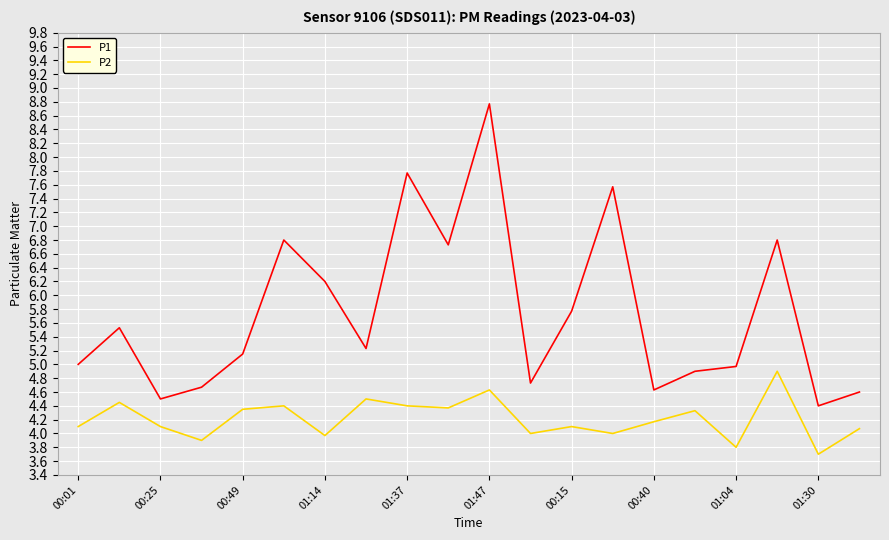

What is the lowest value of the P2 series?

3.7